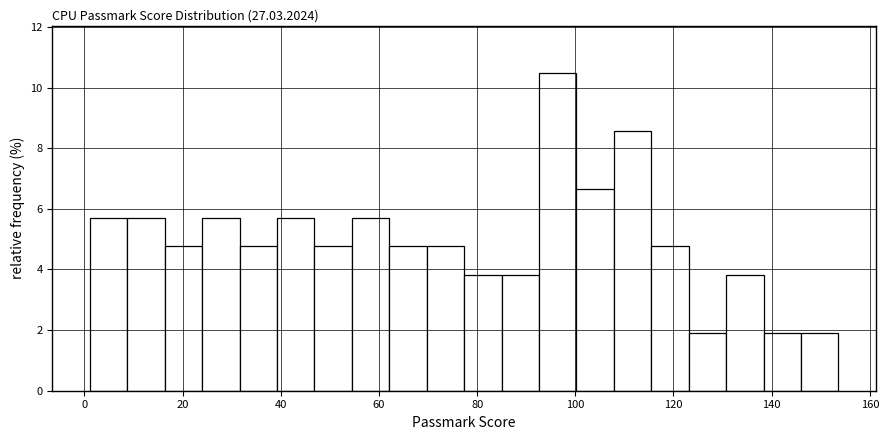

Read against the x-axis, roughly where is the centre of the tallest bar?

96